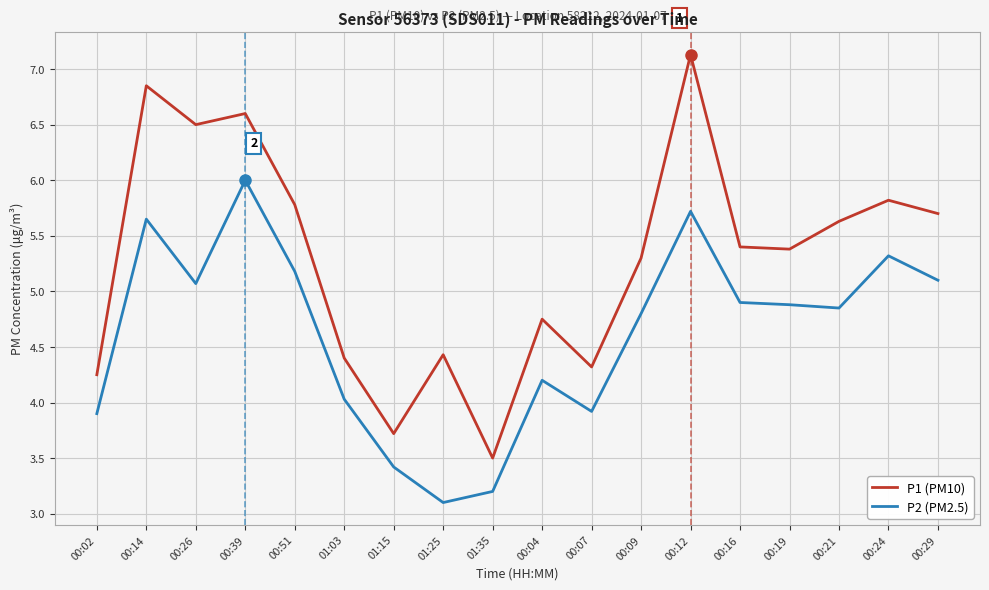

In P2 (PM2.5), how many points are higher than both neighbors (excluding endpoints)?

5